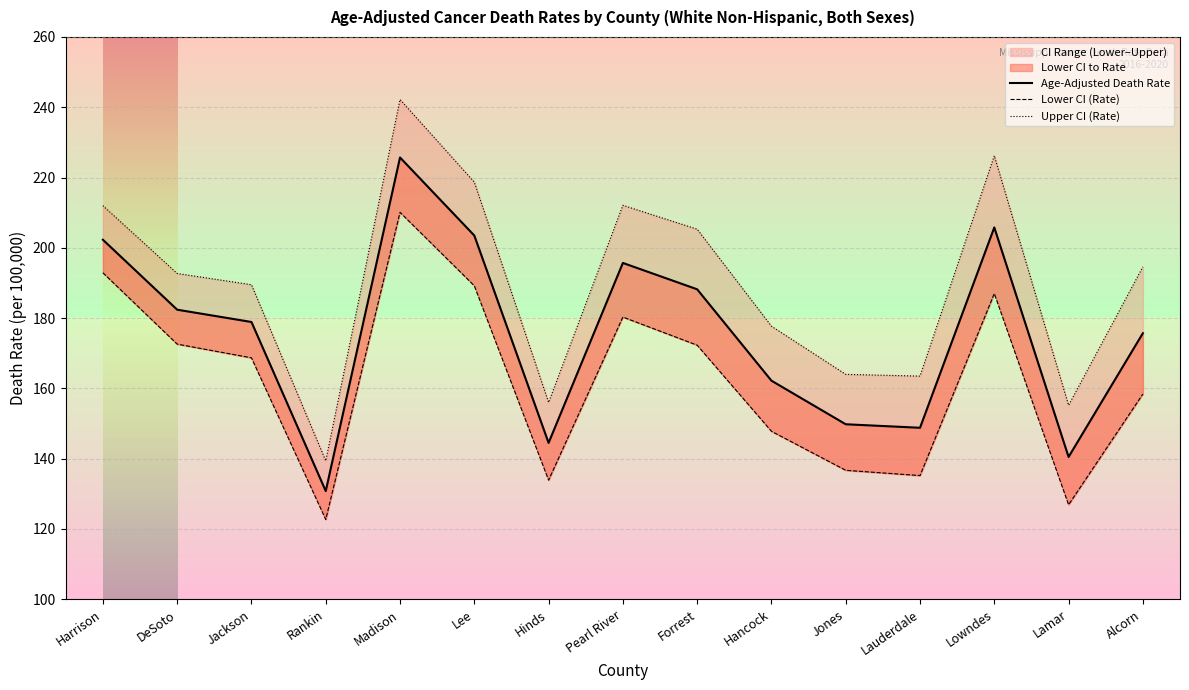

At which category is the sum across all series the highest?

Madison